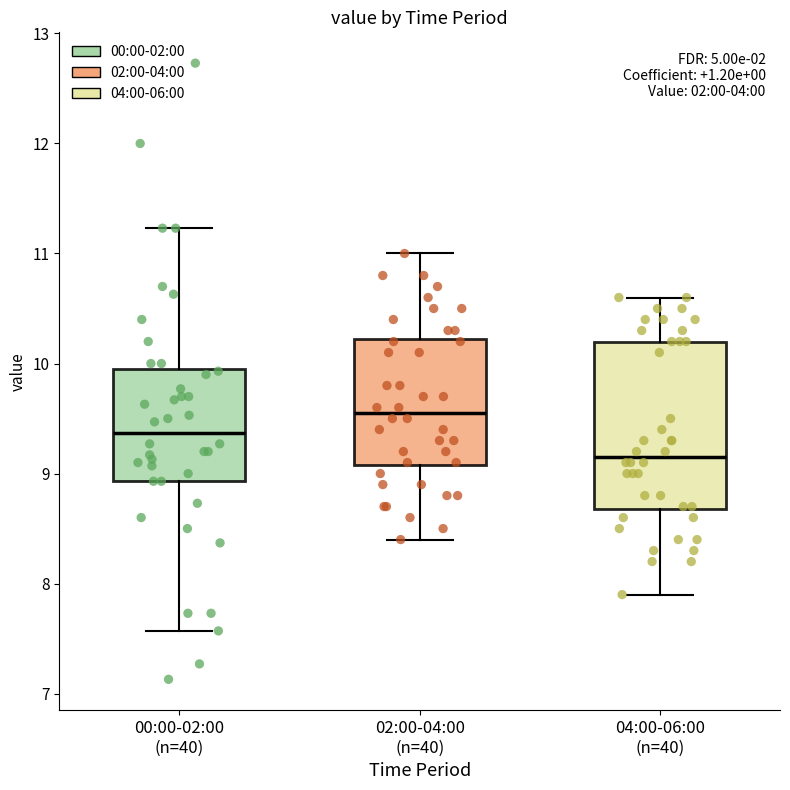

Which box has the highest median line?

02:00-04:00 (n=40)